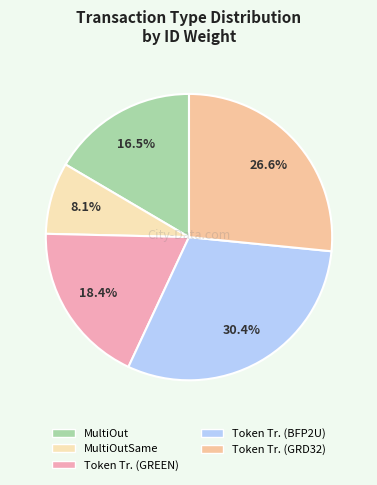

Is there a majority slice in this chart?

No